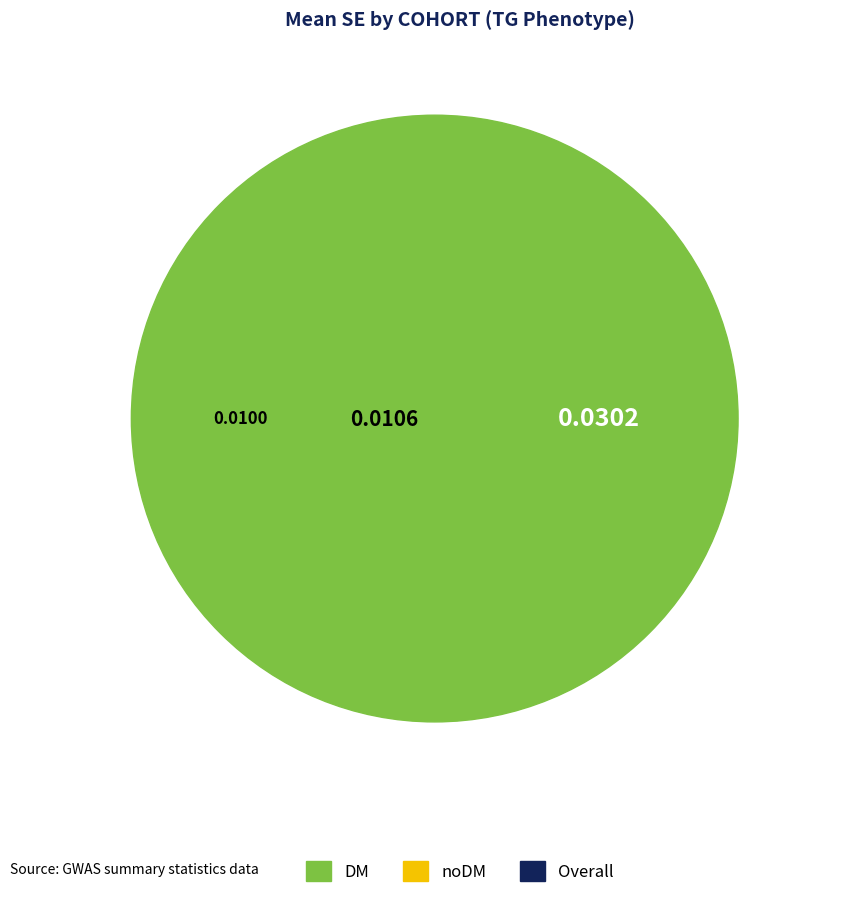

Is it true that noDM is 35% of the pie?

False